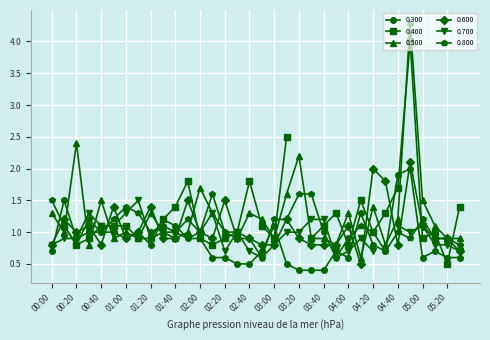

What is the sum of the 0.300 values at 03:50 and 01:20?

1.5